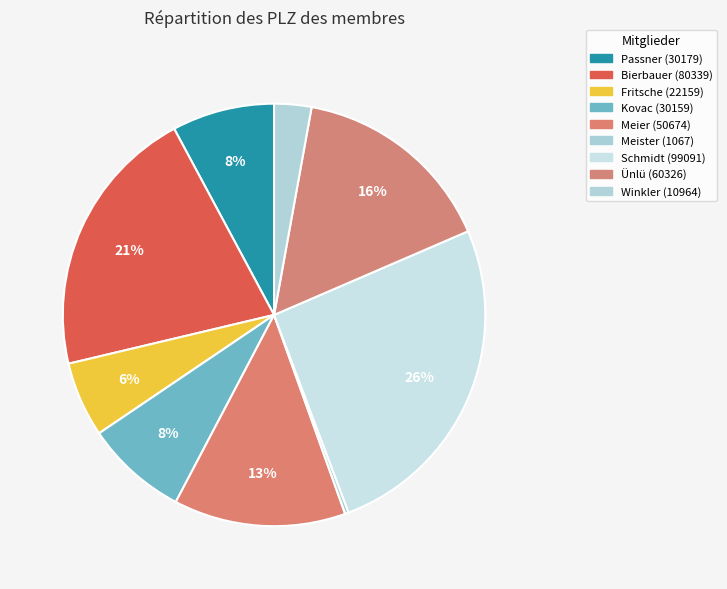

How many slices are in this pie chart?

9